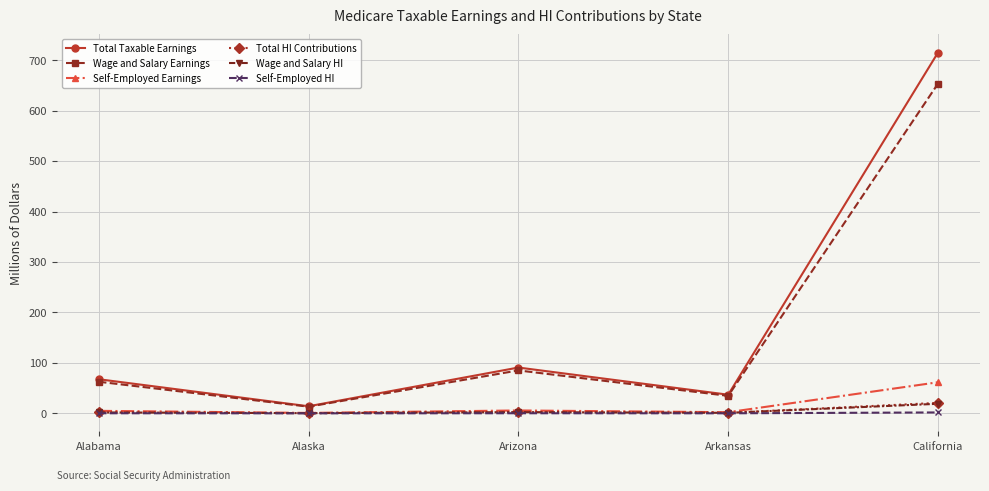

How many lines are shown in the chart?

6